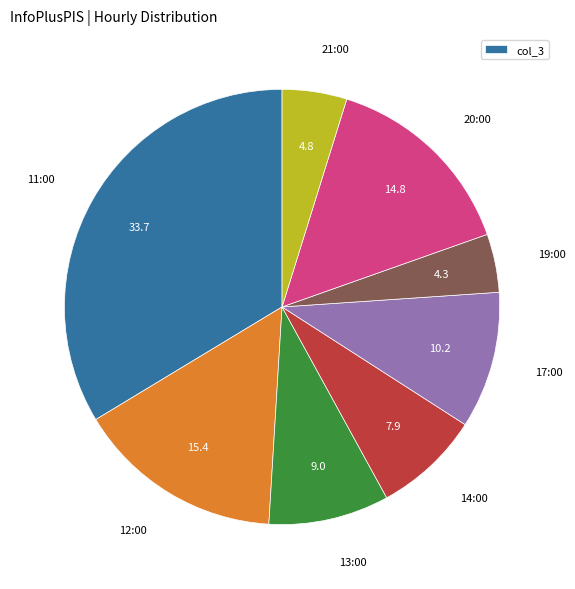

Is there any slice that represents more than half of the pie?

No